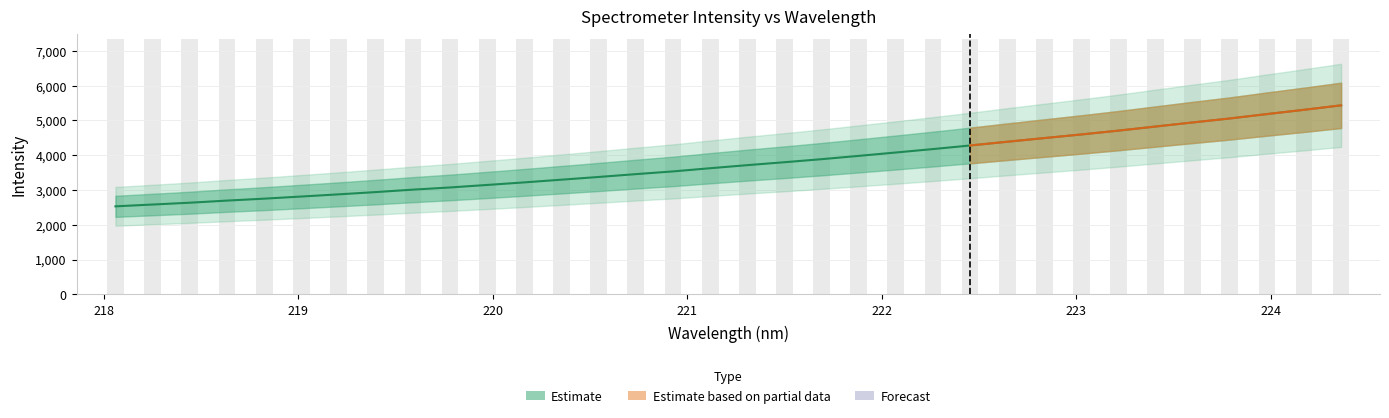

What is the difference between the maximum and minimum values?

2903.4